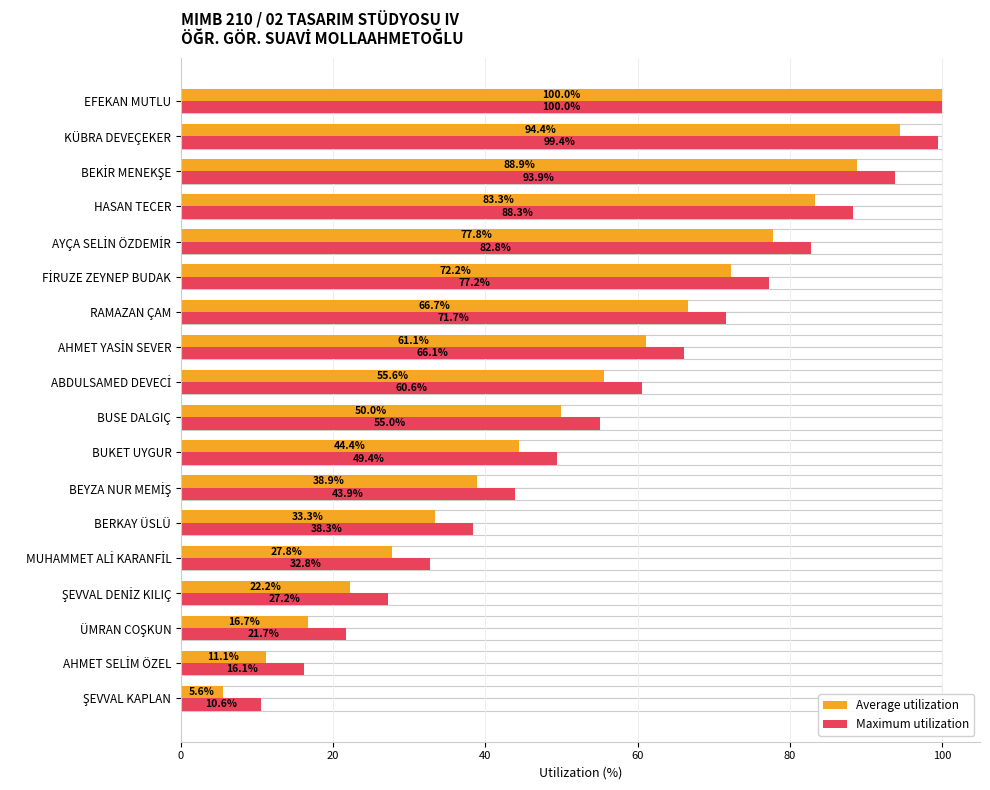

The Maximum utilization series shows 32.8 at EFEKAN MUTLU. True or false?

False